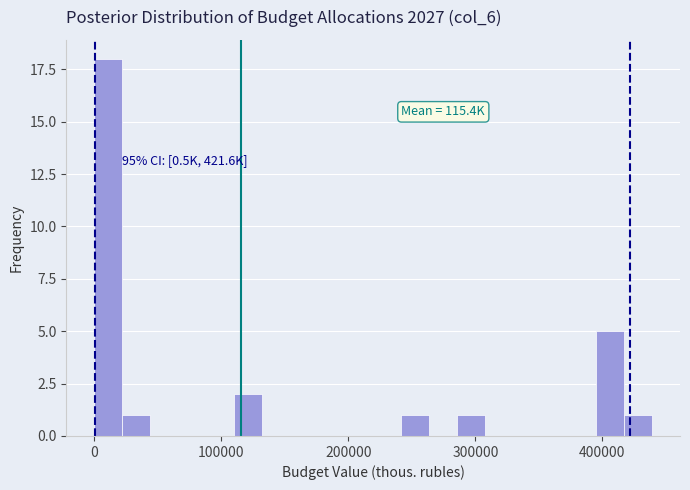

Around what value on the x-axis is the tallest bar? Give the approximate position of its centre, as read against the axis.

10000